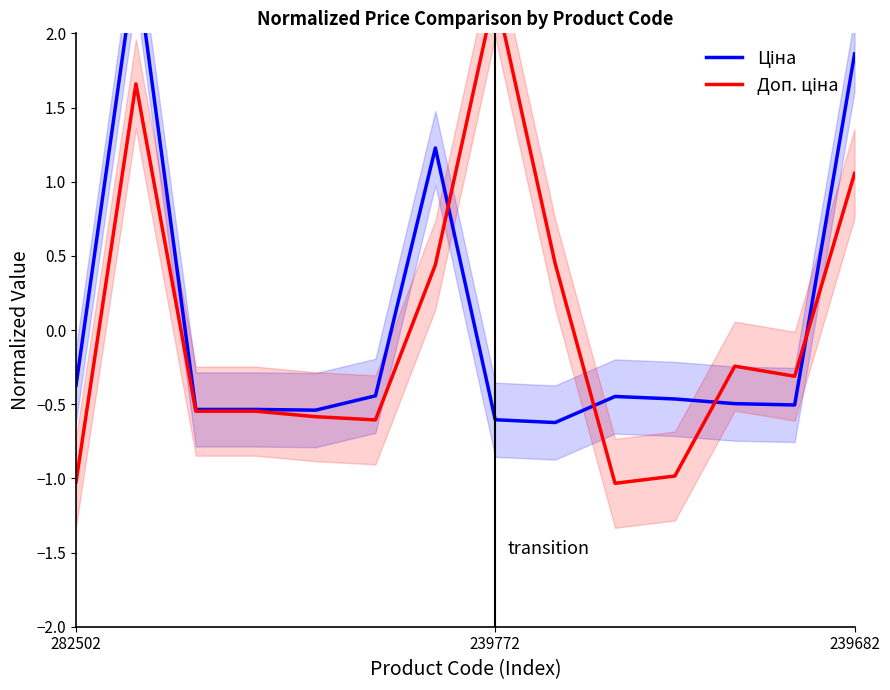

What position from the right is 5?

9